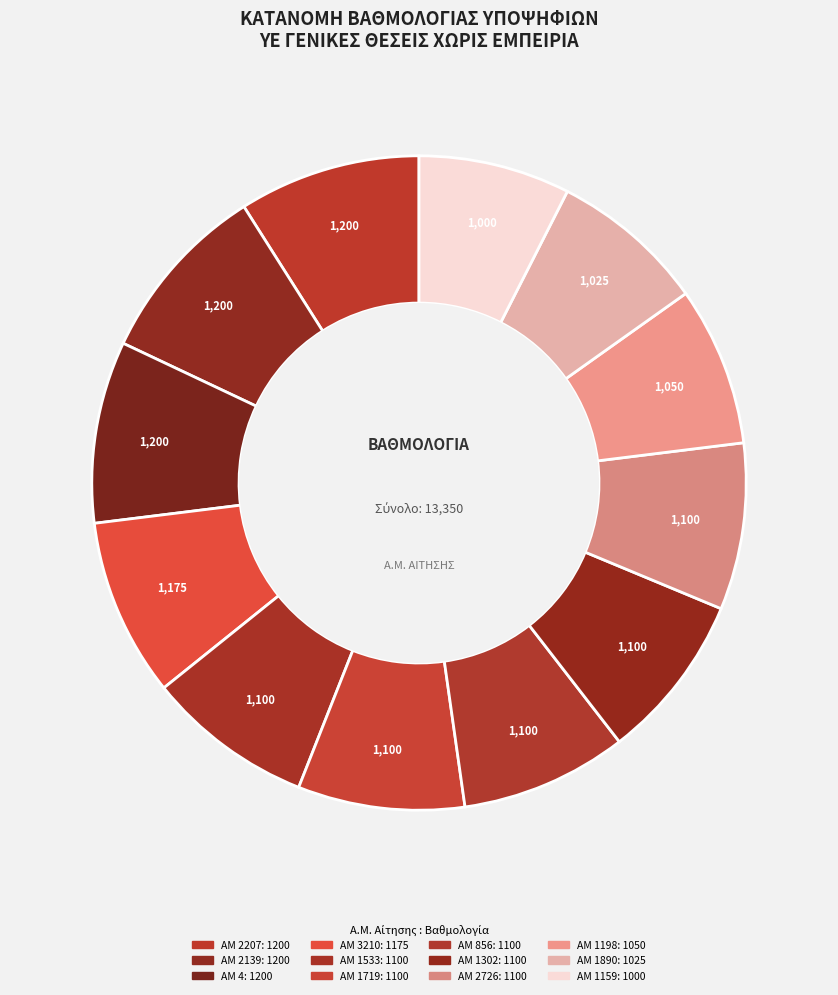

Rank the categories by value from highest to lowest.

2207, 2139, 4, 3210, 1533, 1719, 856, 1302, 2726, 1198, 1890, 1159